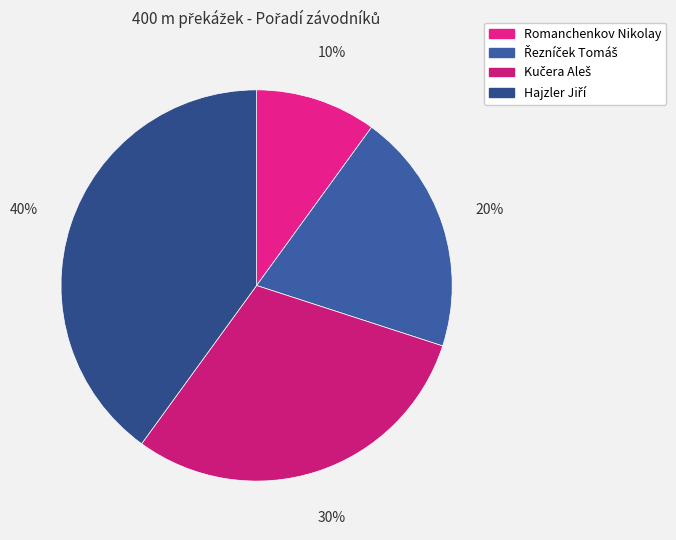

What is the largest slice in the pie chart?

Hajzler Jiří